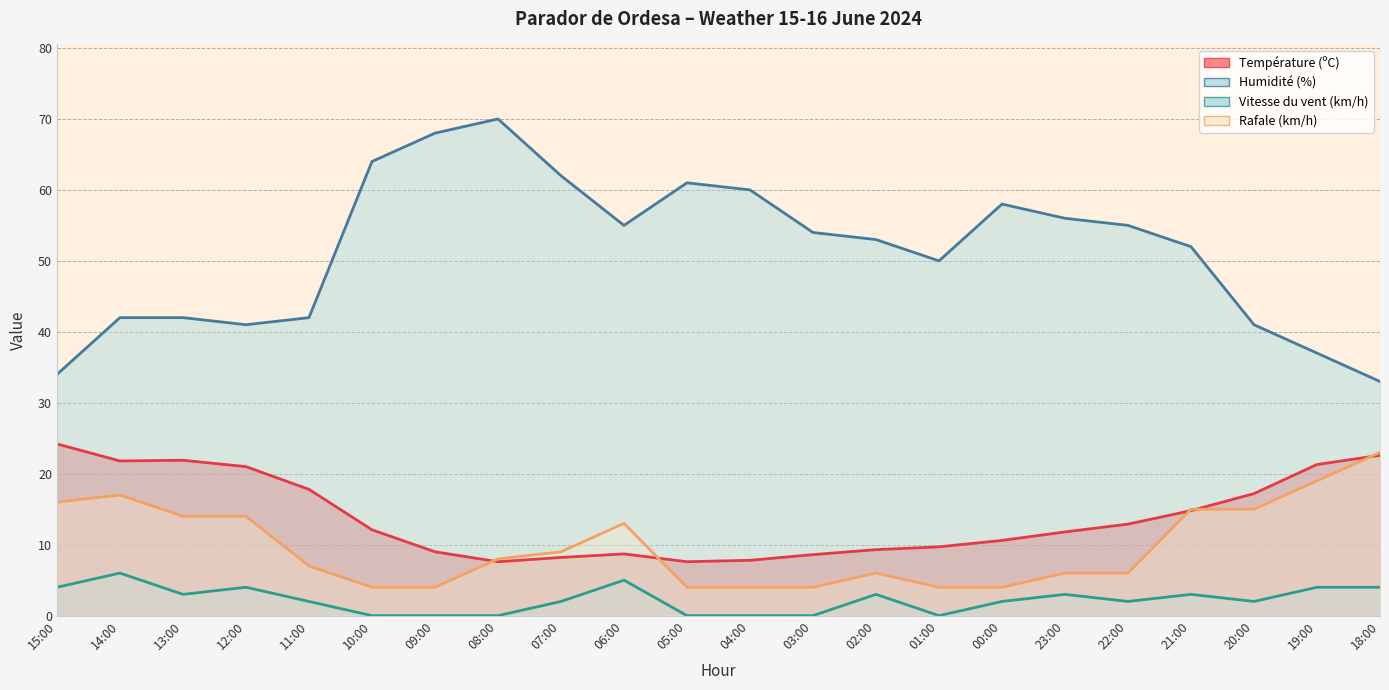

The value of Vitesse du vent (km/h) at 21:00 is 5.3. True or false?

False